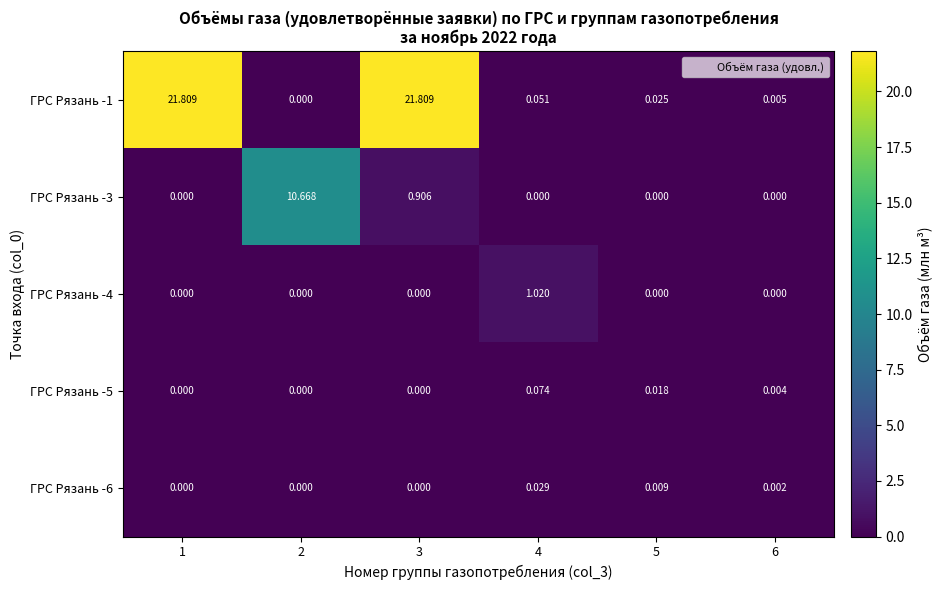

Is the value of ГРС Рязань -4 at 4 greater than the value of ГРС Рязань -5 at 2?

Yes